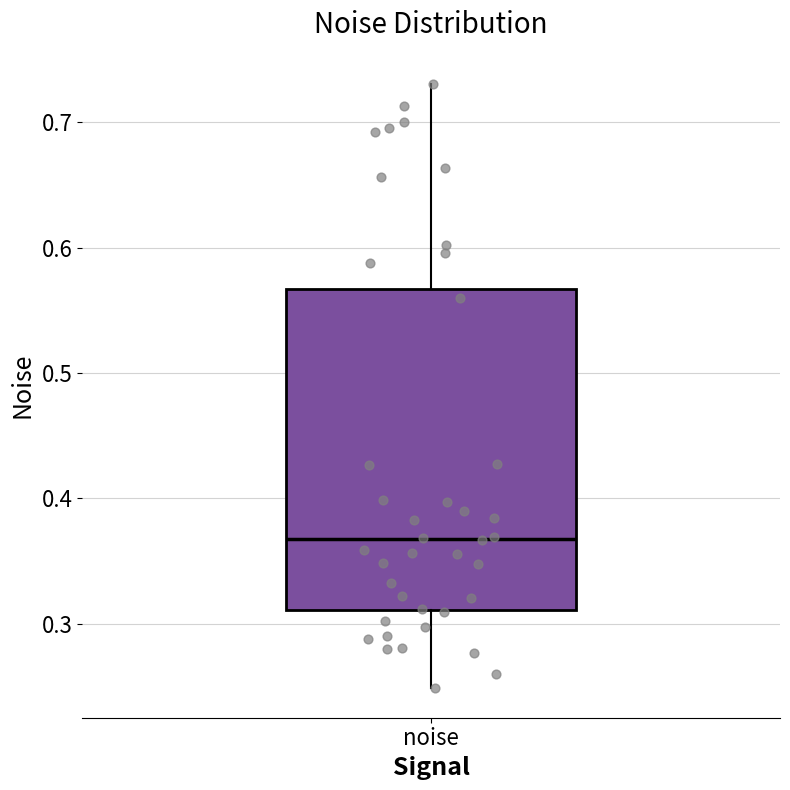

Where does the lower whisker of the box for noise end on the y-axis? The values are not printed on the chart, so give them approximately, as read against the axis.

0.25